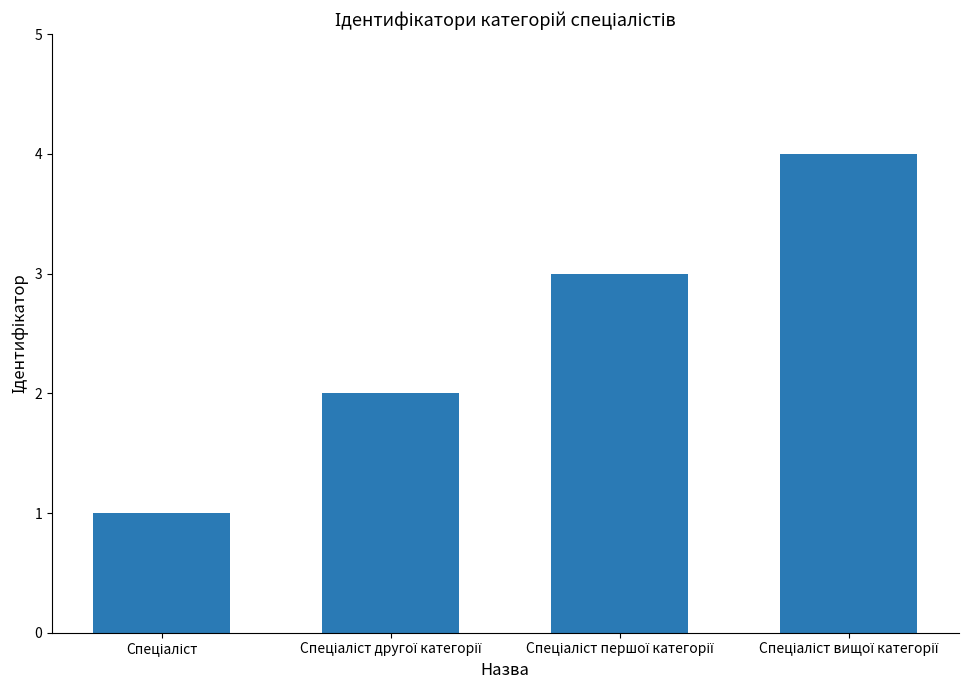

How many data points does each series have?

4